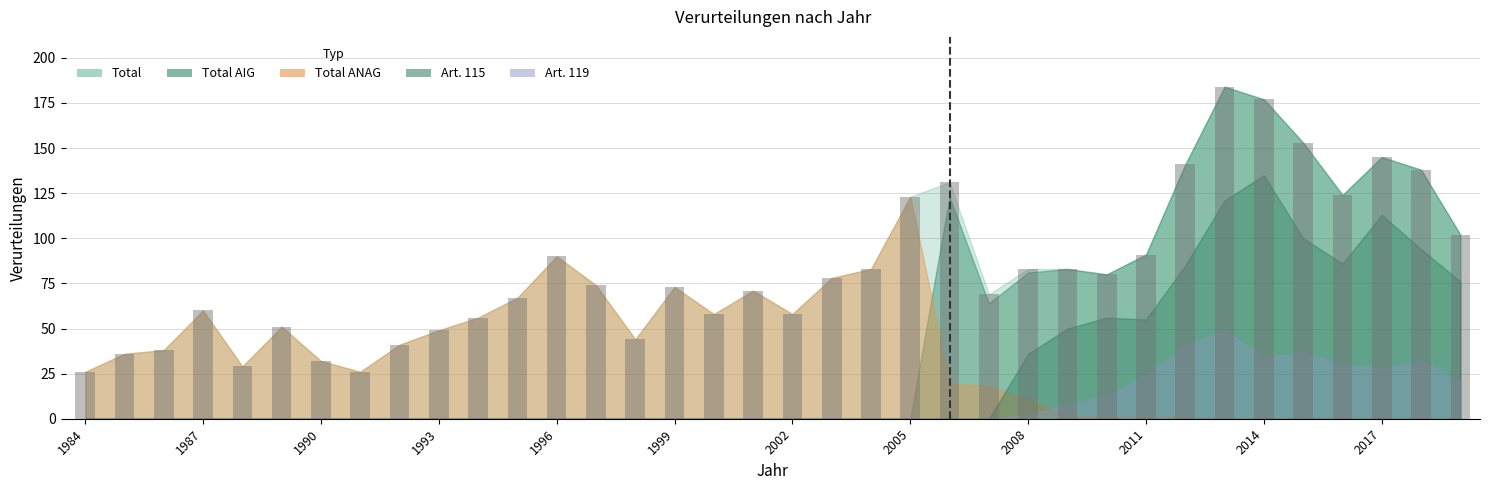

What is the value of the 10th bar from the left?

49